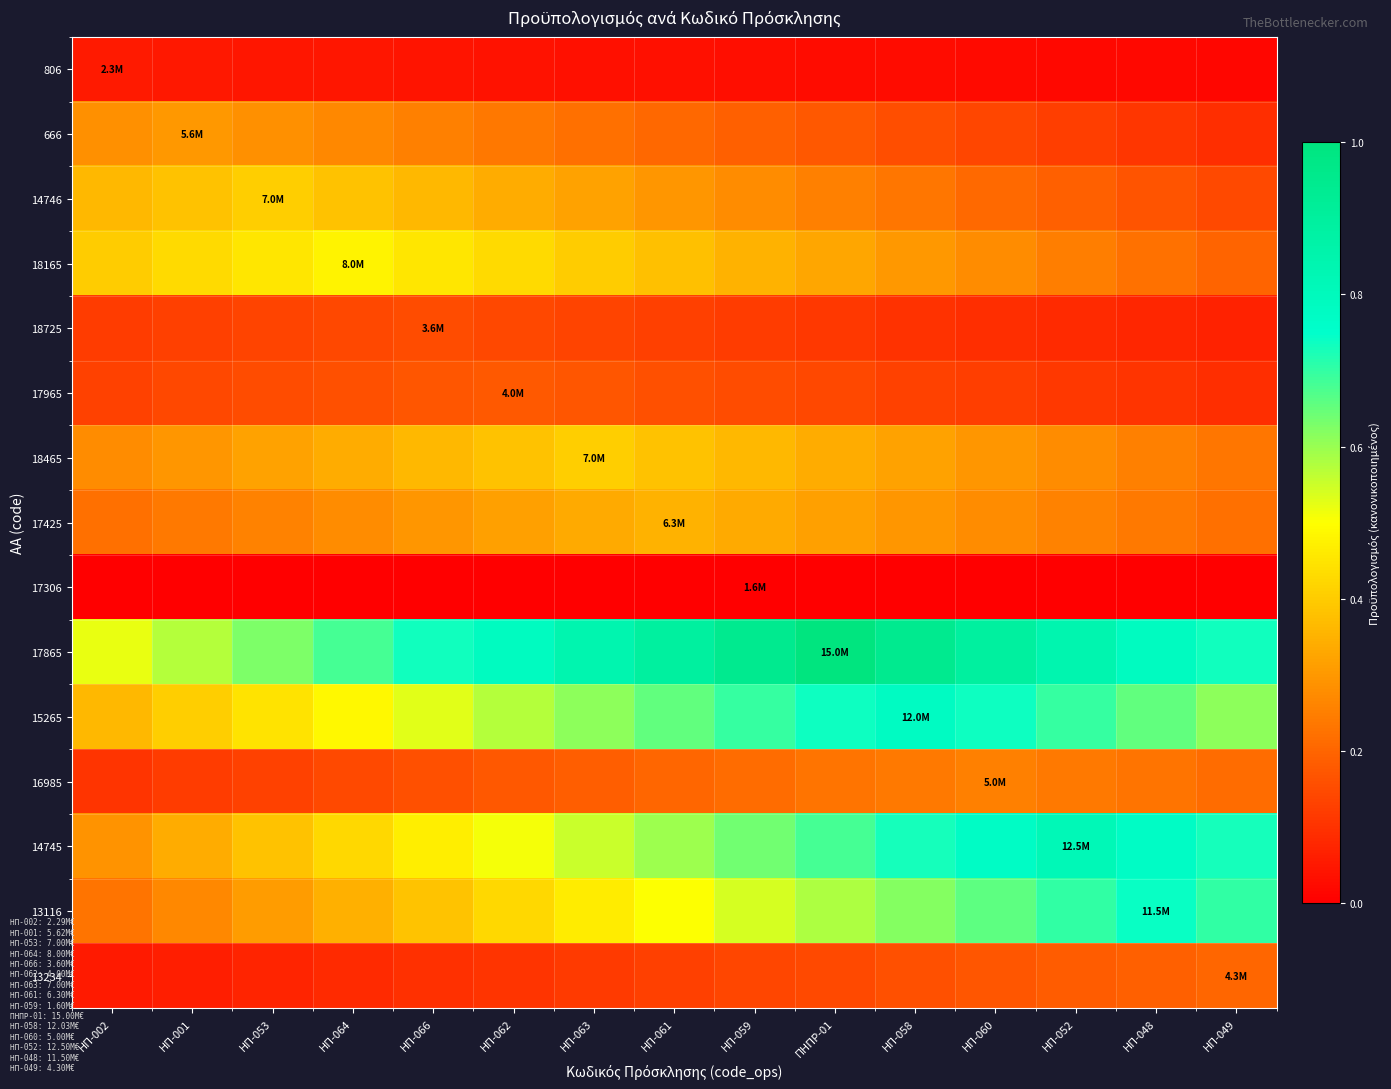

Between ΗΠ-048 and ΗΠ-063, which is larger?

ΗΠ-063